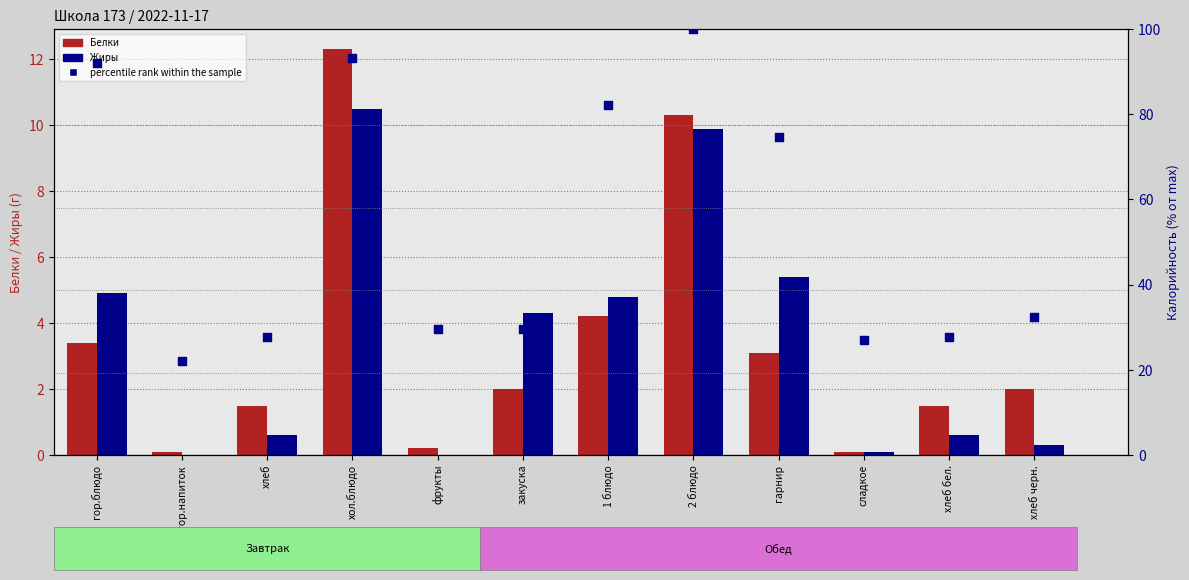

Which series reaches the maximum Y coordinate?

percentile rank within the sample